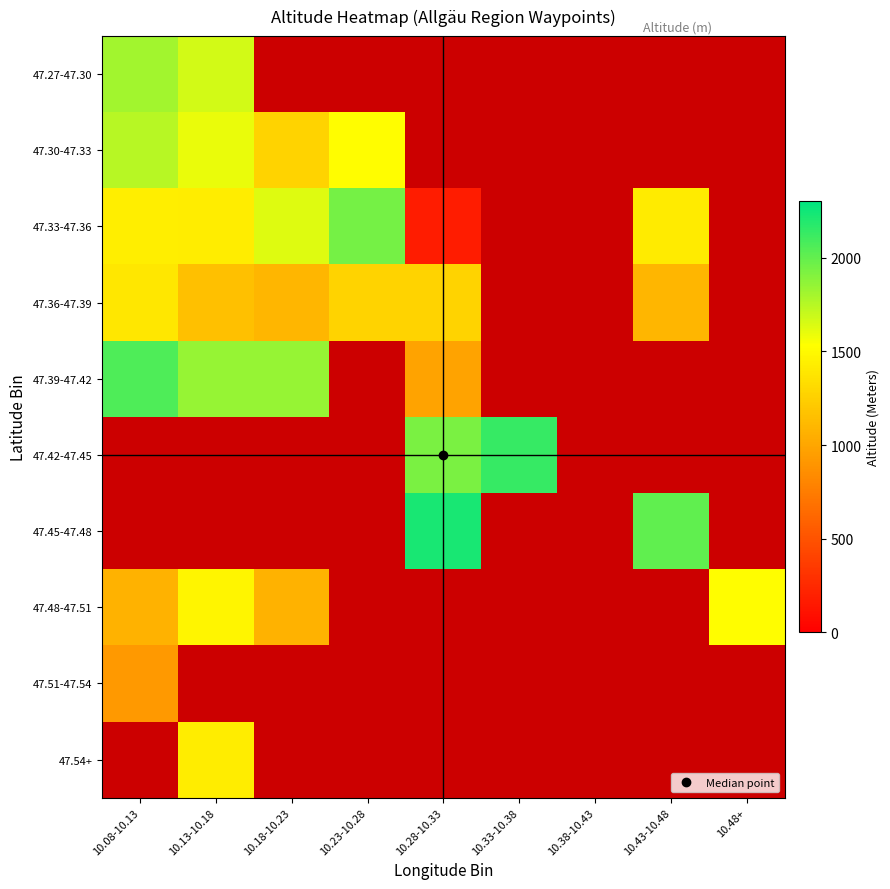

At which label does 47.27-47.30 reach its peak?

10.08-10.13